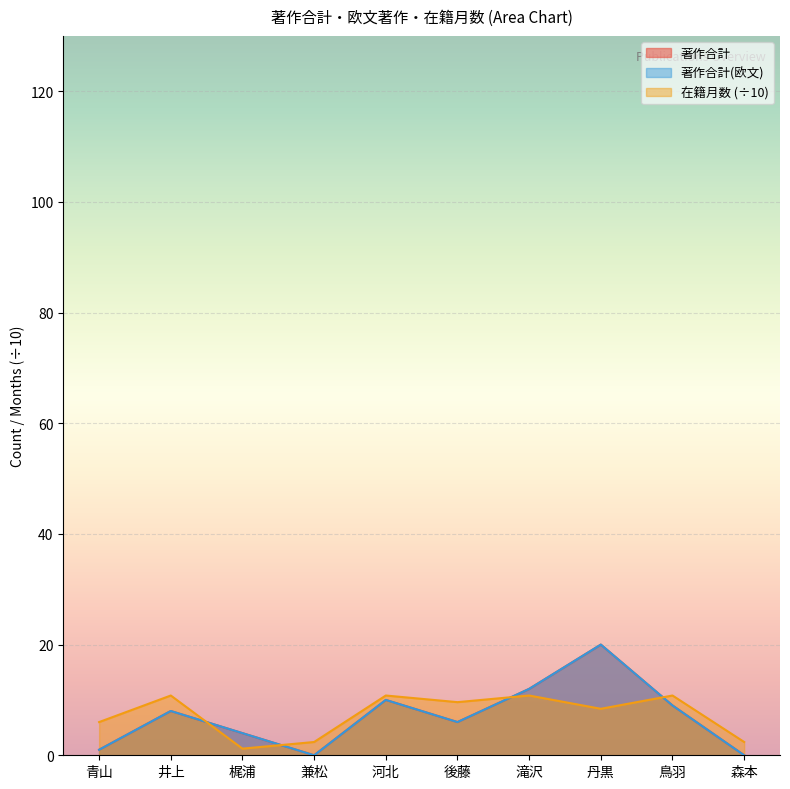

What is the label of the 7th point from the right?

兼松